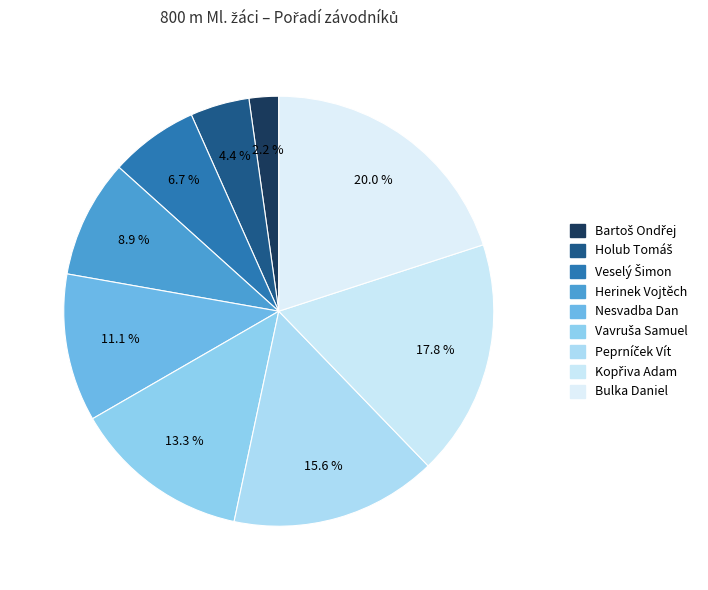

What percentage is the Vavruša Samuel slice, to the nearest percent?

13%